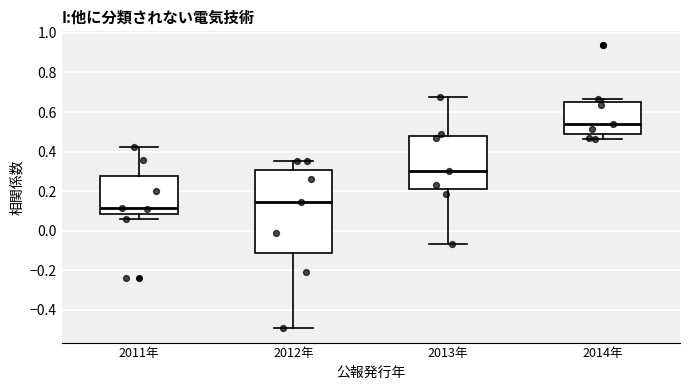

Reading left to right, read every box against the y-axis: the position of its median line, the range the box covers, and the ends of its whiskers. The values are not printed on the chart, so give them approximately, as read against the axis.

2011年: median 0.12, box 0.08 to 0.28, whiskers 0.06 to 0.42
2012年: median 0.14, box -0.12 to 0.30, whiskers -0.50 to 0.36
2013年: median 0.30, box 0.20 to 0.48, whiskers -0.06 to 0.68
2014年: median 0.54, box 0.50 to 0.66, whiskers 0.46 to 0.66 (just above the box's upper edge)